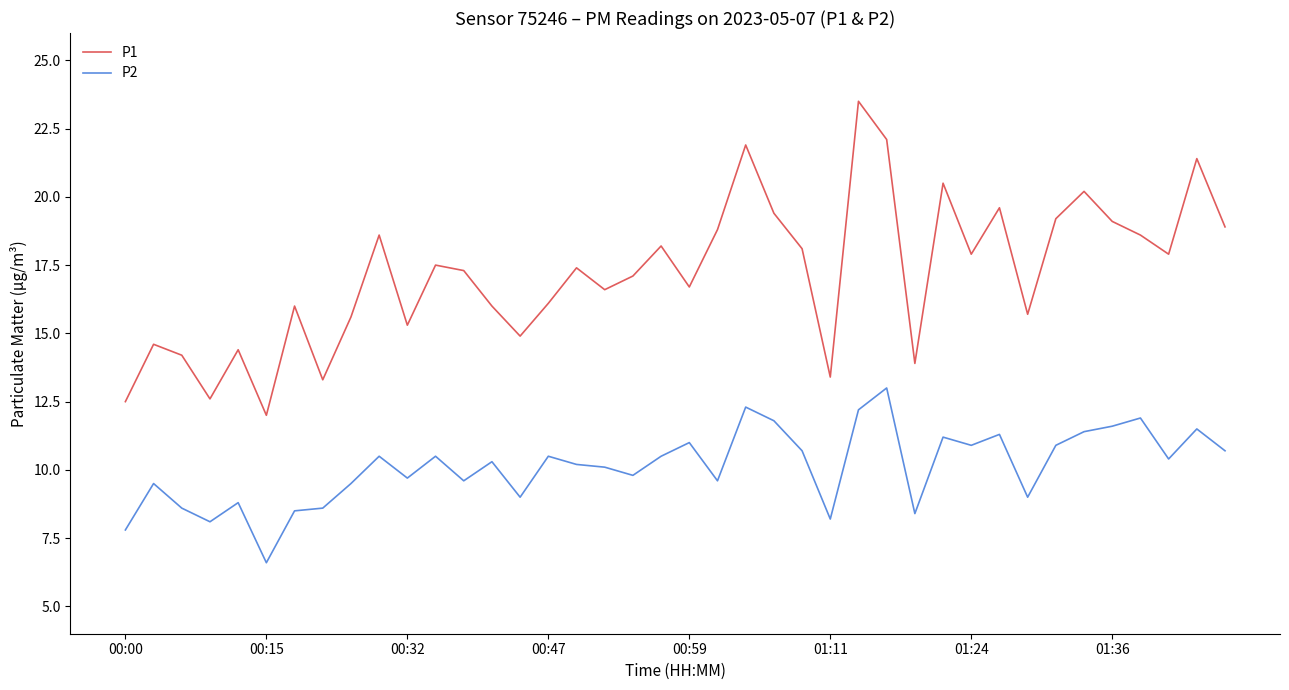

Which series has the largest total across all categories?

P1